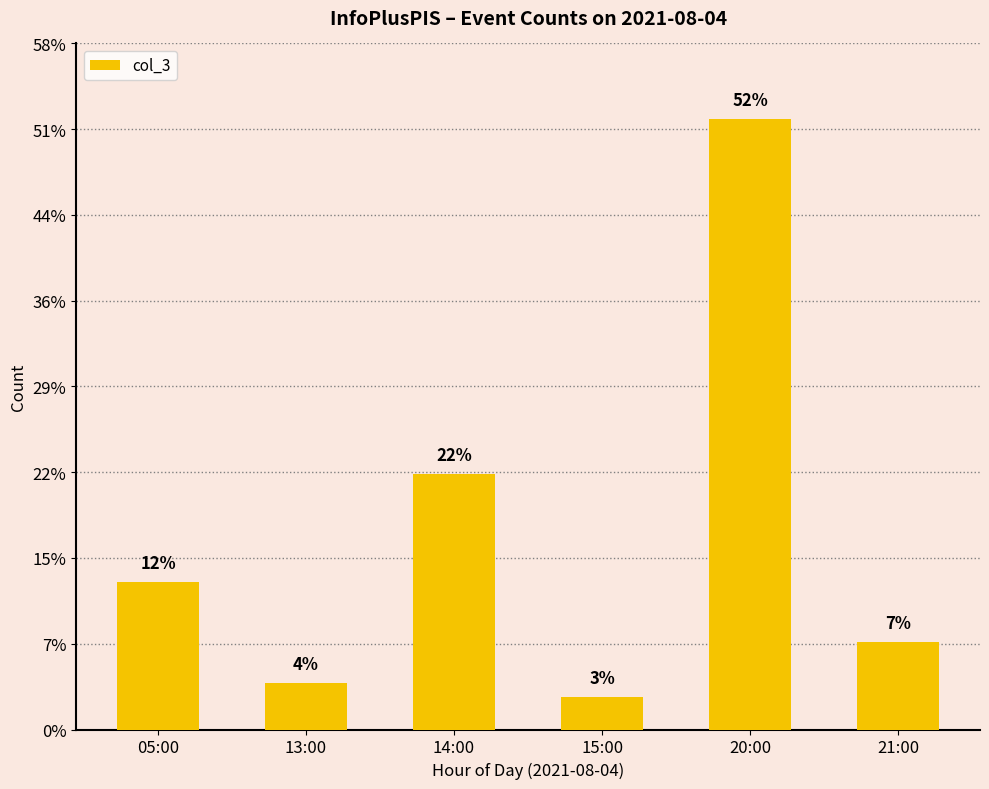

Does the chart contain any negative values?

No